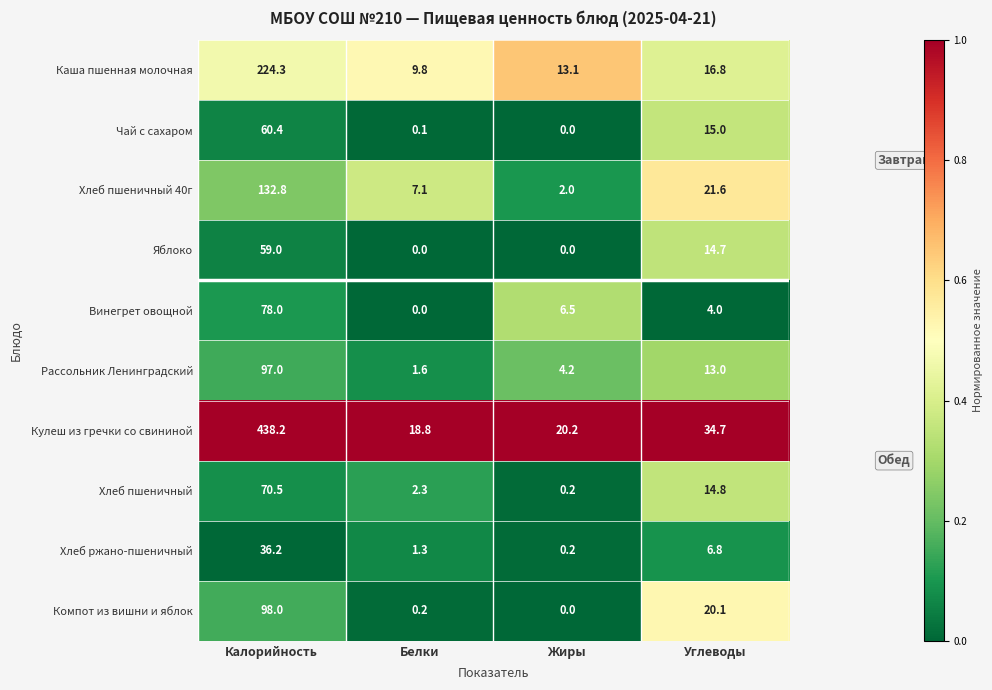

Is the value of Хлеб ржано-пшеничный at Белки greater than the value of Хлеб пшеничный 40г at Жиры?

No